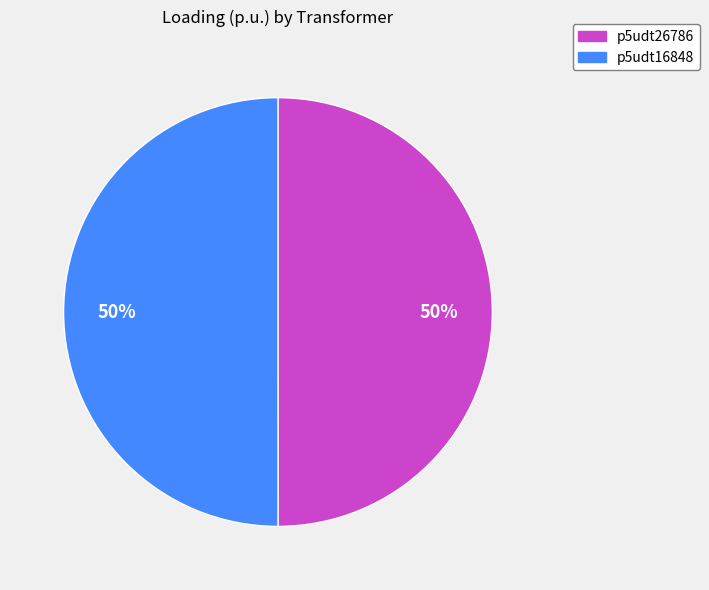

Count the number of slices in the pie.

2